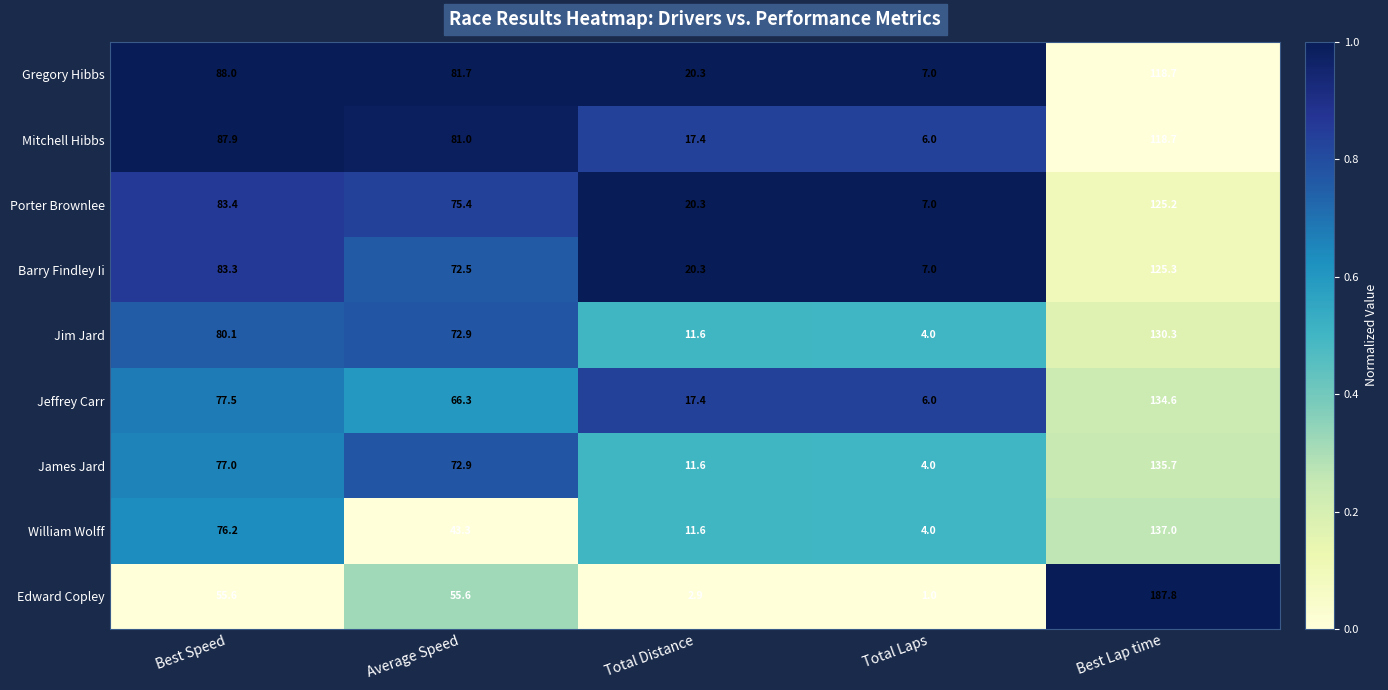

What is the difference between the maximum and second lowest values in the Porter Brownlee series?

104.9